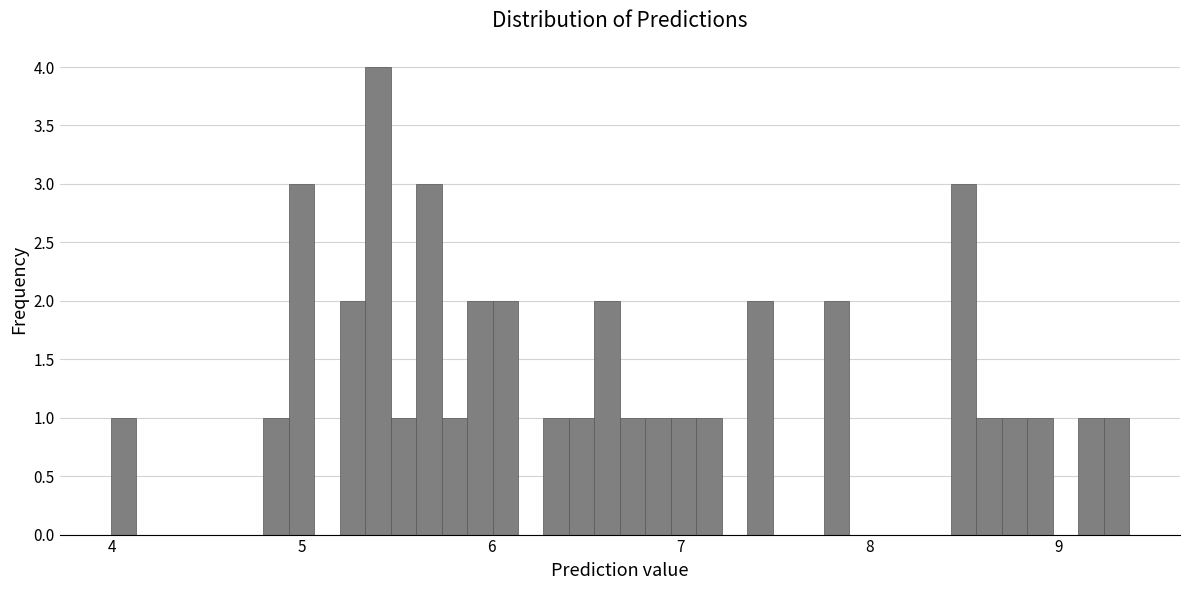

Read against the x-axis, roughly where is the centre of the tallest bar?

5.4